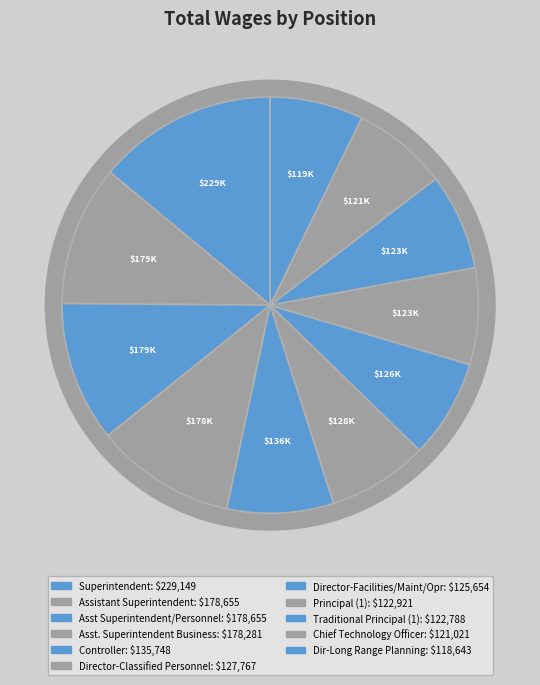

Which slice is the largest?

Superintendent